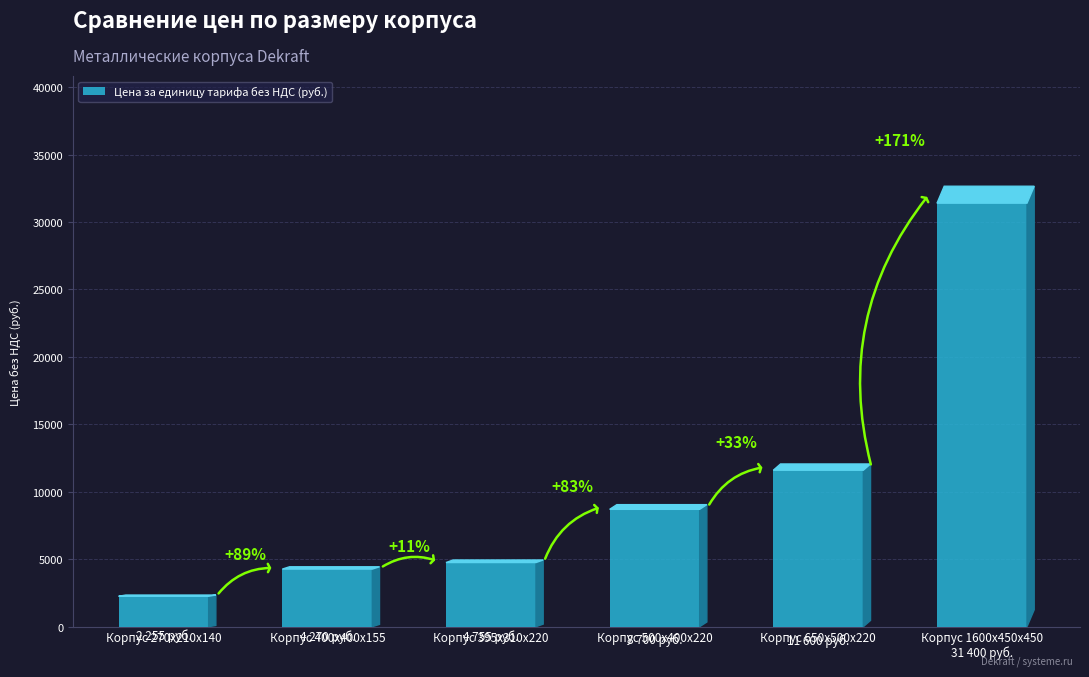

Does the chart contain any negative values?

No